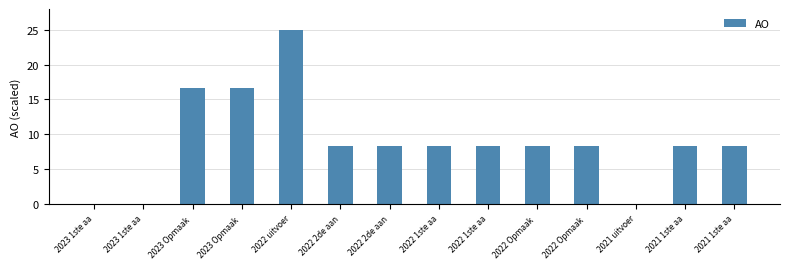

What is the sum of the values at 2021 1ste aa and 2023 1ste aa?

8.3